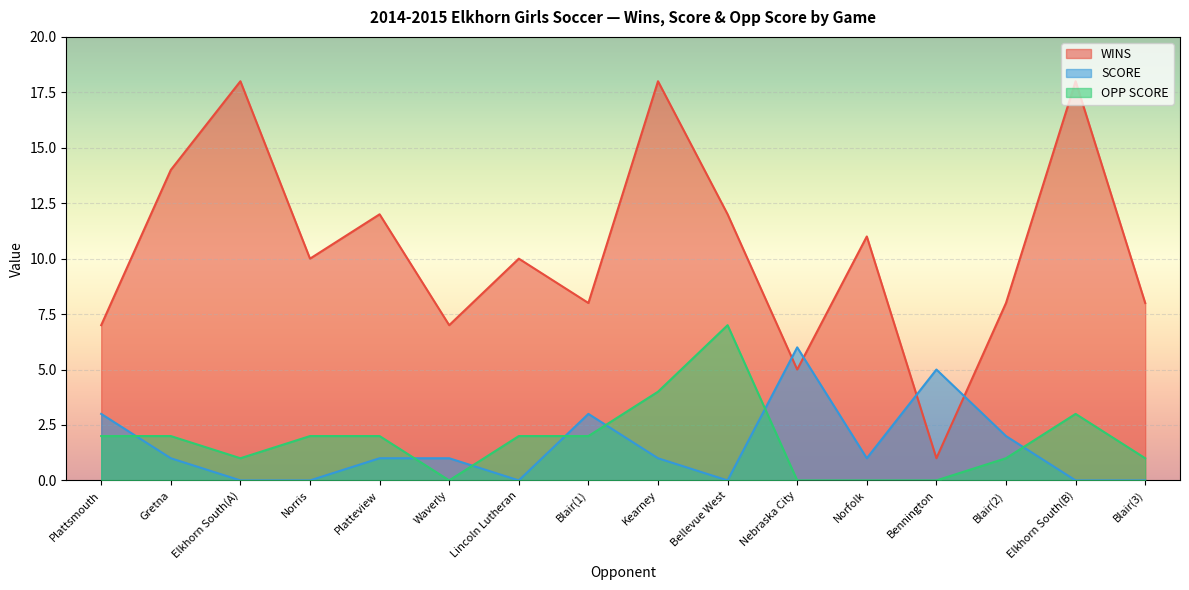

What is the sum of the SCORE values at Platteview and Elkhorn South(B)?

1